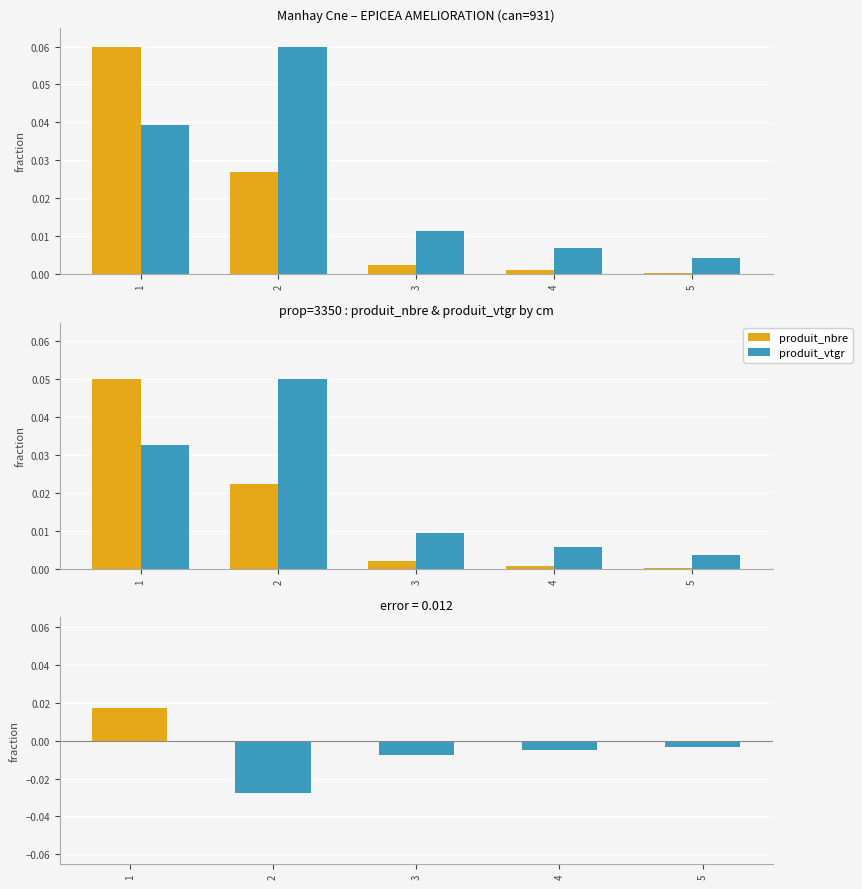

Between 2 and 5, which is larger?

2